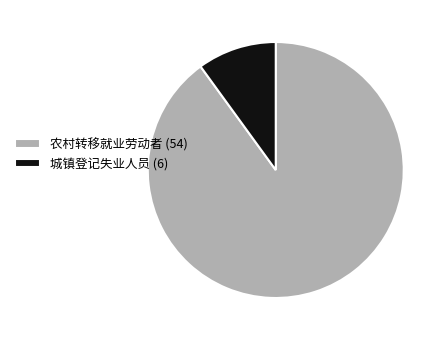

Approximately how many times larger is the value at 城镇登记失业人员 compared to 农村转移就业劳动者?

0.1